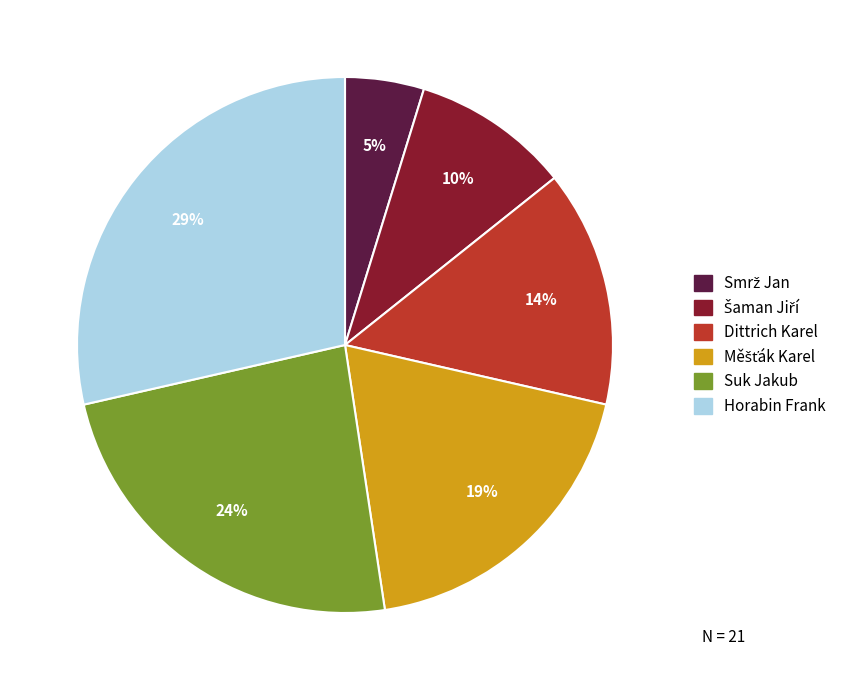

What is the largest slice in the pie chart?

Horabin Frank